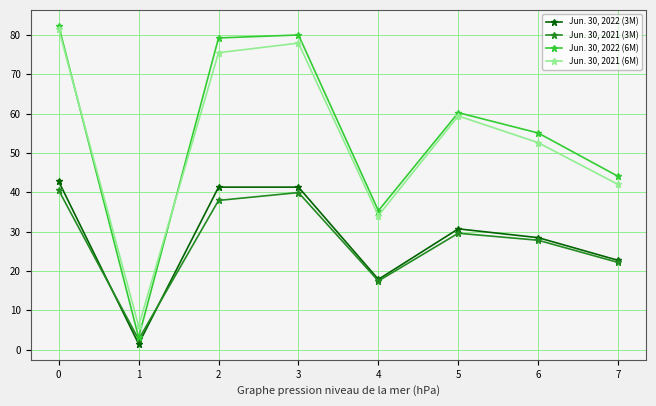

Is this an area chart (filled region under the line)?

No